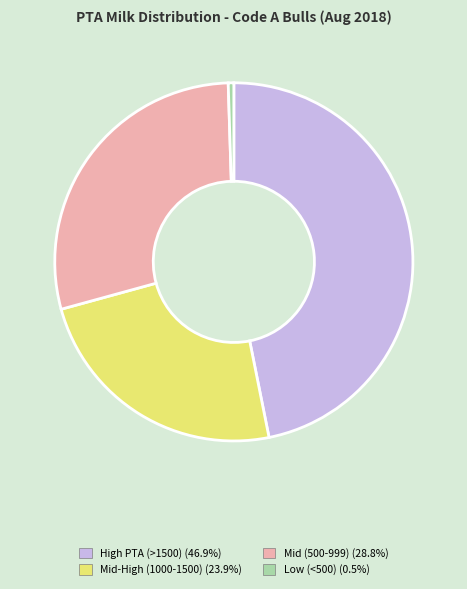

What is the ratio of the value at High PTA (>1500) (46.9%) to the value at Mid (500-999) (28.8%)?

1.6